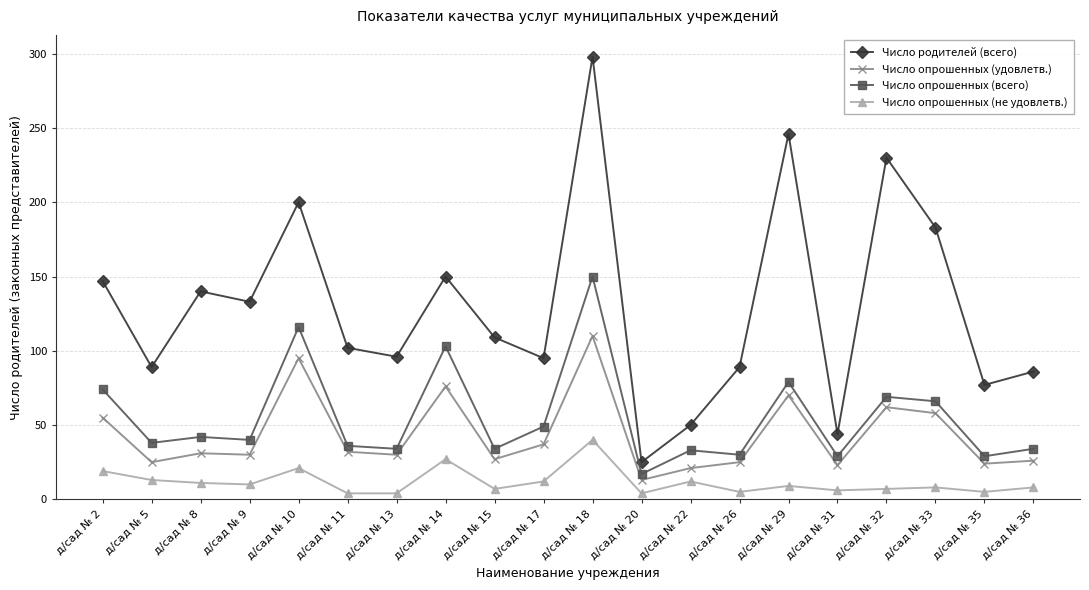

Read the Число опрошенных (не удовлетв.) value at д/сад № 33, to the nearest 10.

10